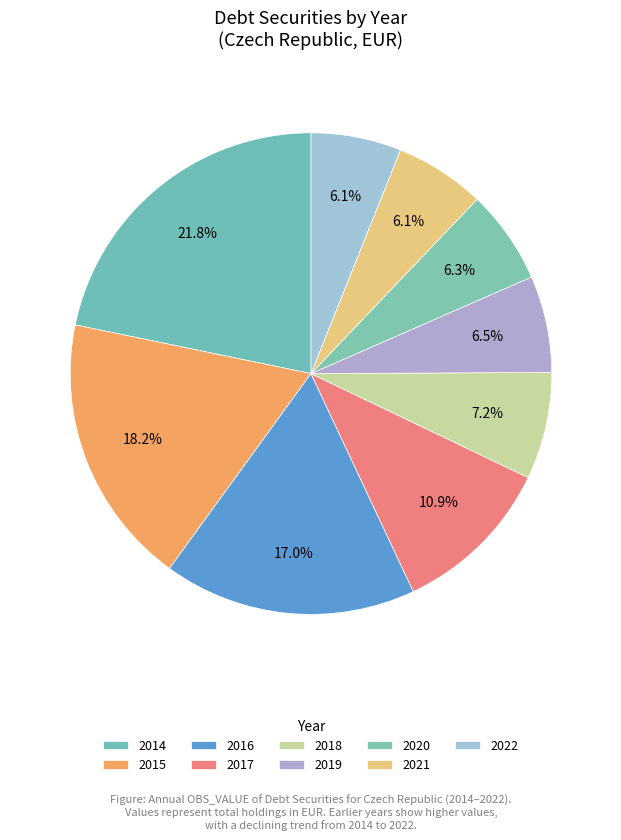

How many slices are in this pie chart?

9